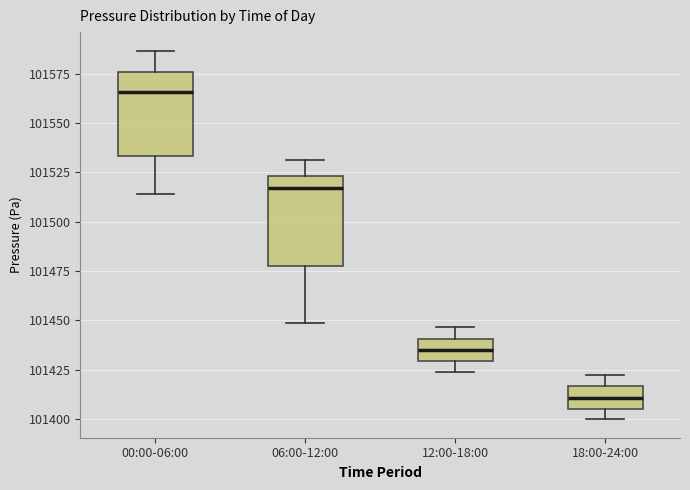

Reading left to right, read every box against the y-axis: the position of its median line, the range the box covers, and the ends of its whiskers. The values are not printed on the chart, so give them approximately, as read against the axis.

00:00-06:00: median 101565, box 101535 to 101575, whiskers 101515 to 101585
06:00-12:00: median 101515, box 101475 to 101525, whiskers 101450 to 101530
12:00-18:00: median 101435, box 101430 to 101440, whiskers 101425 to 101445
18:00-24:00: median 101410, box 101405 to 101415, whiskers 101400 to 101420